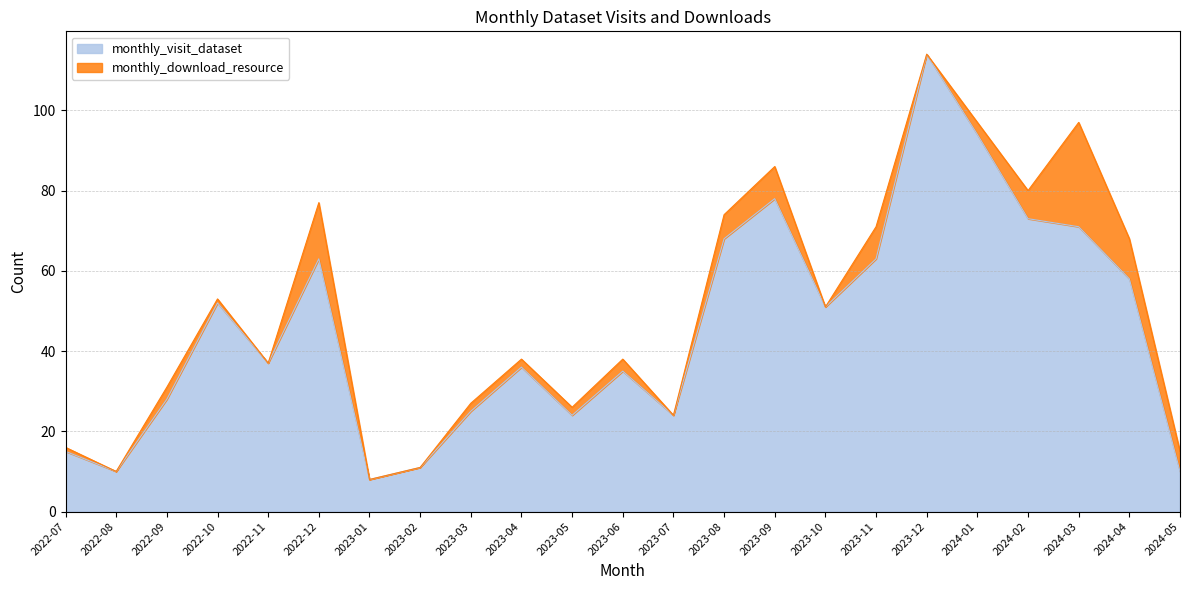

Does the chart have visible grid lines?

Yes